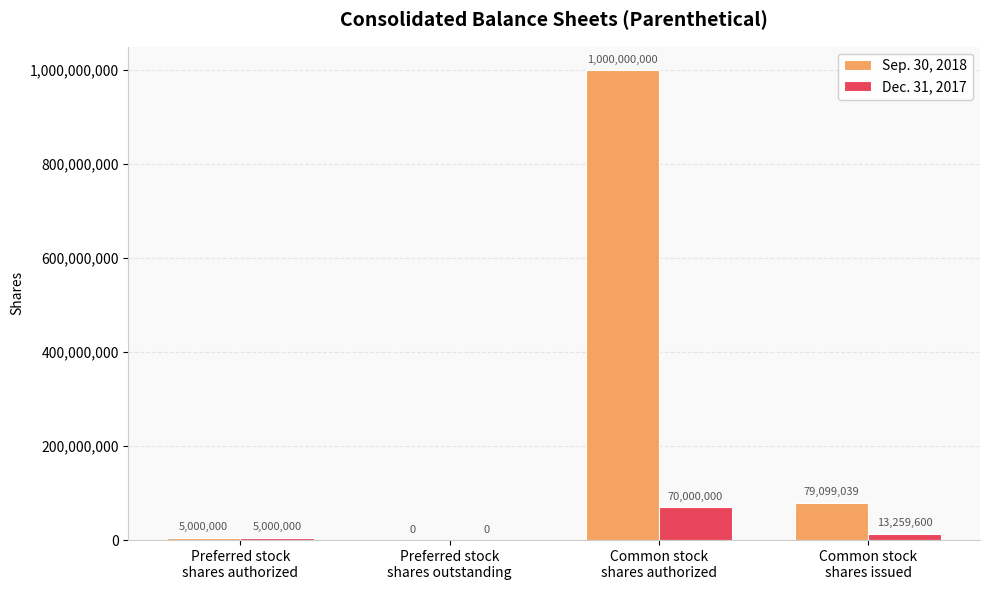

Where is Dec. 31, 2017 nearest to the value 35000000?

Common stock
shares issued